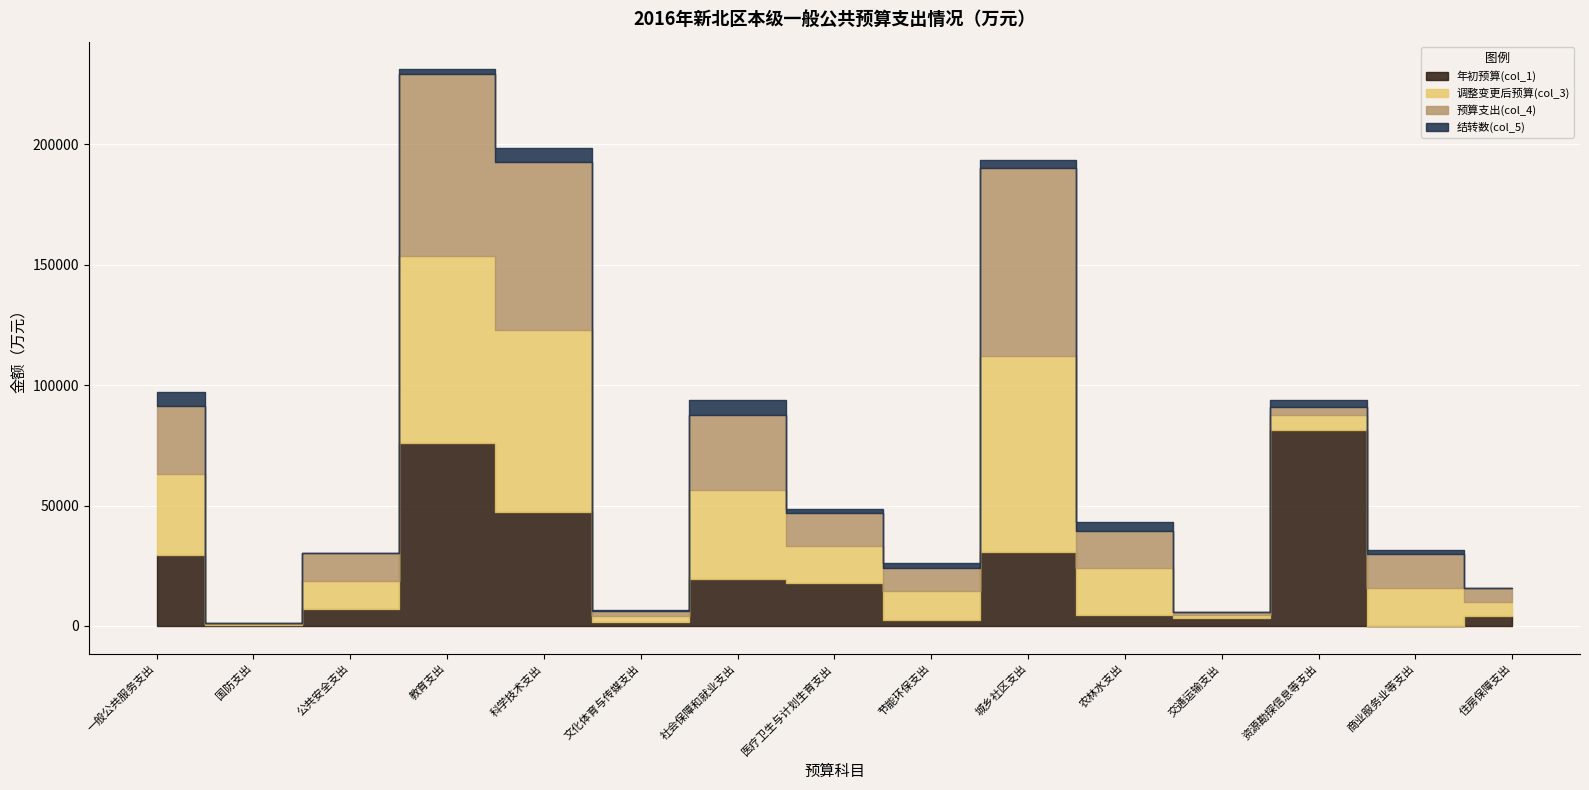

At which category is the sum across all series the highest?

教育支出